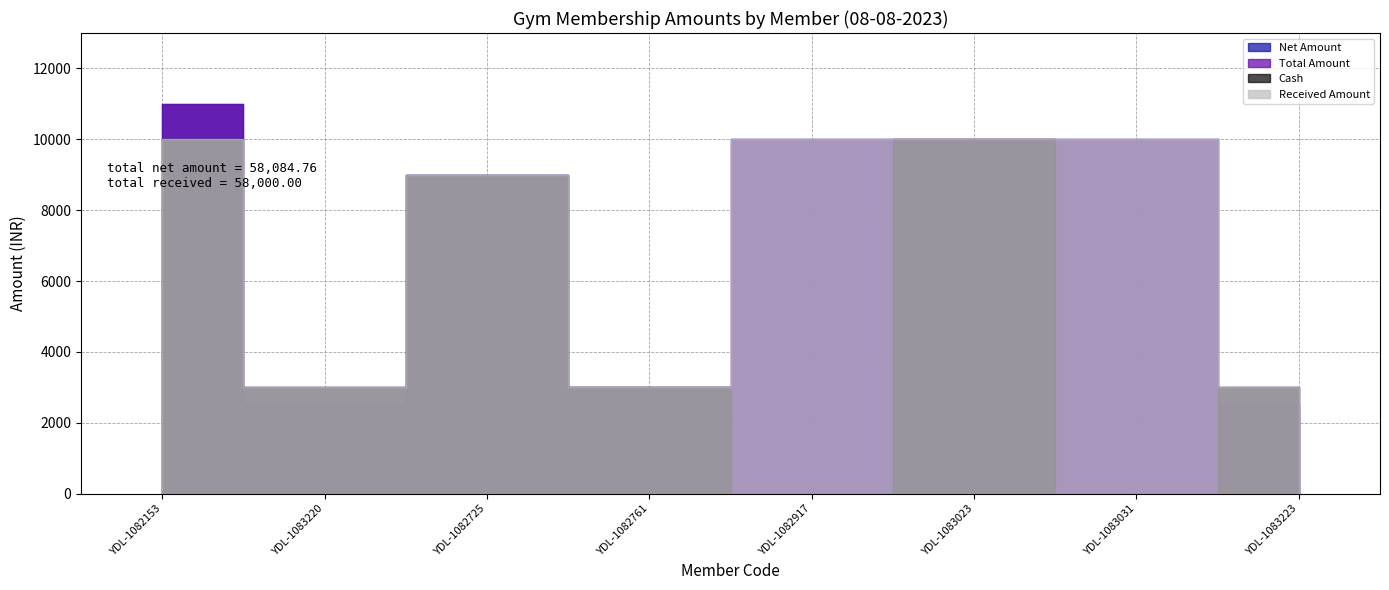

Is this an area chart (filled region under the line)?

No